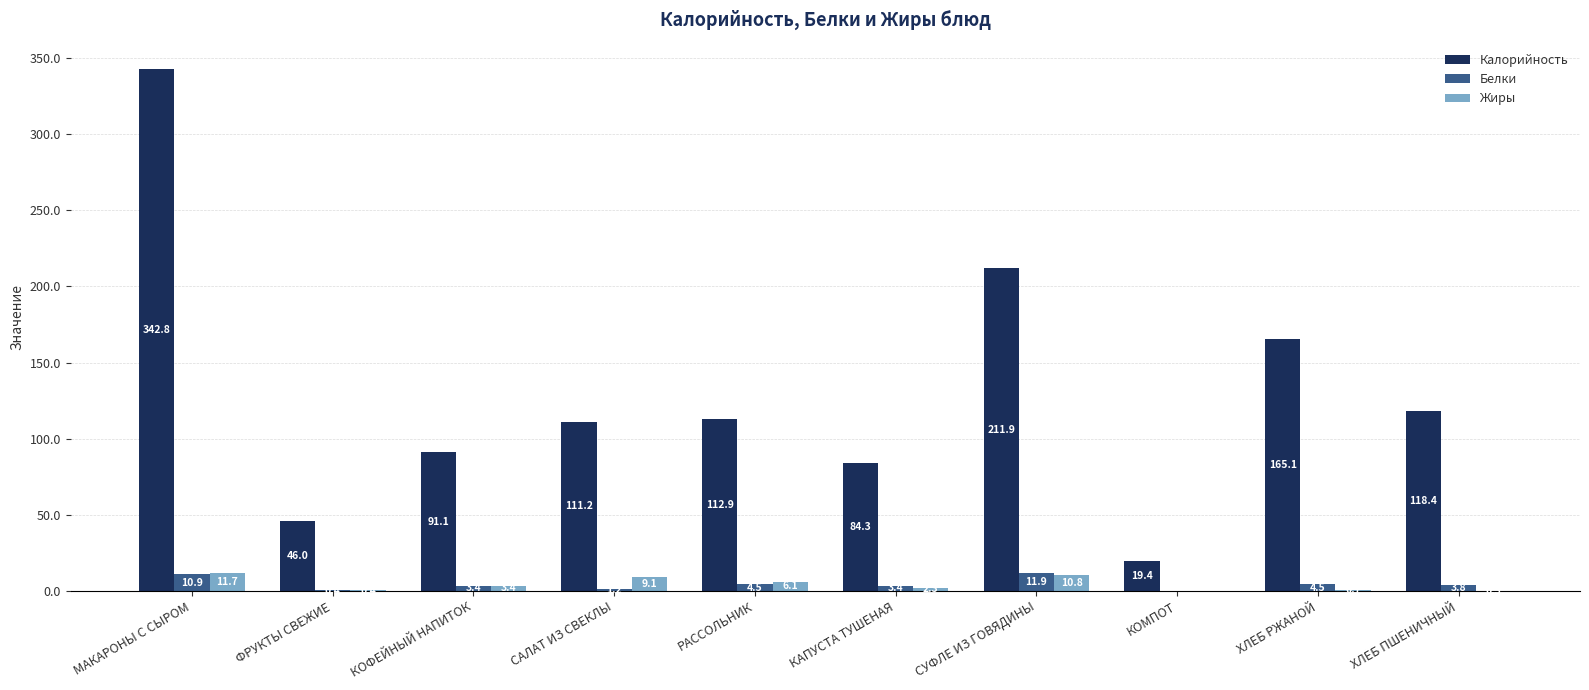

What are all the series names shown in the legend?

Калорийность, Белки, Жиры